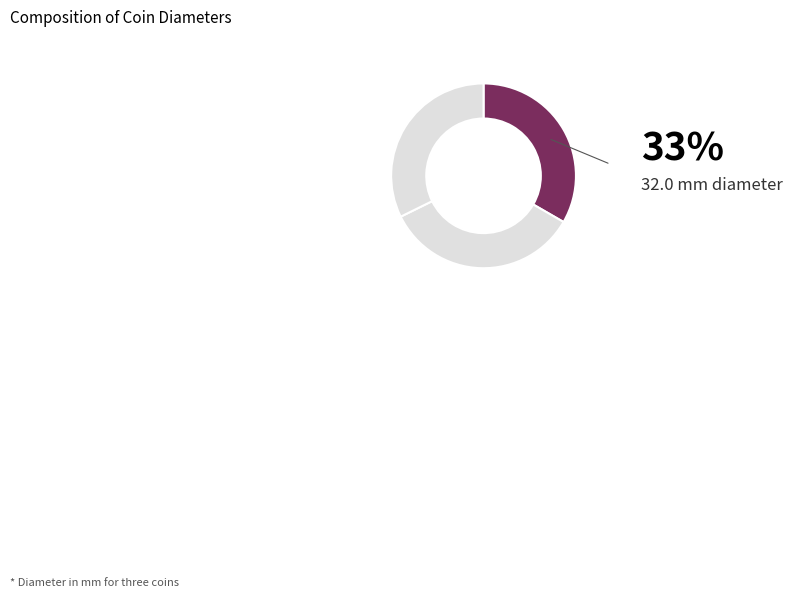

Does any single category account for the majority?

No